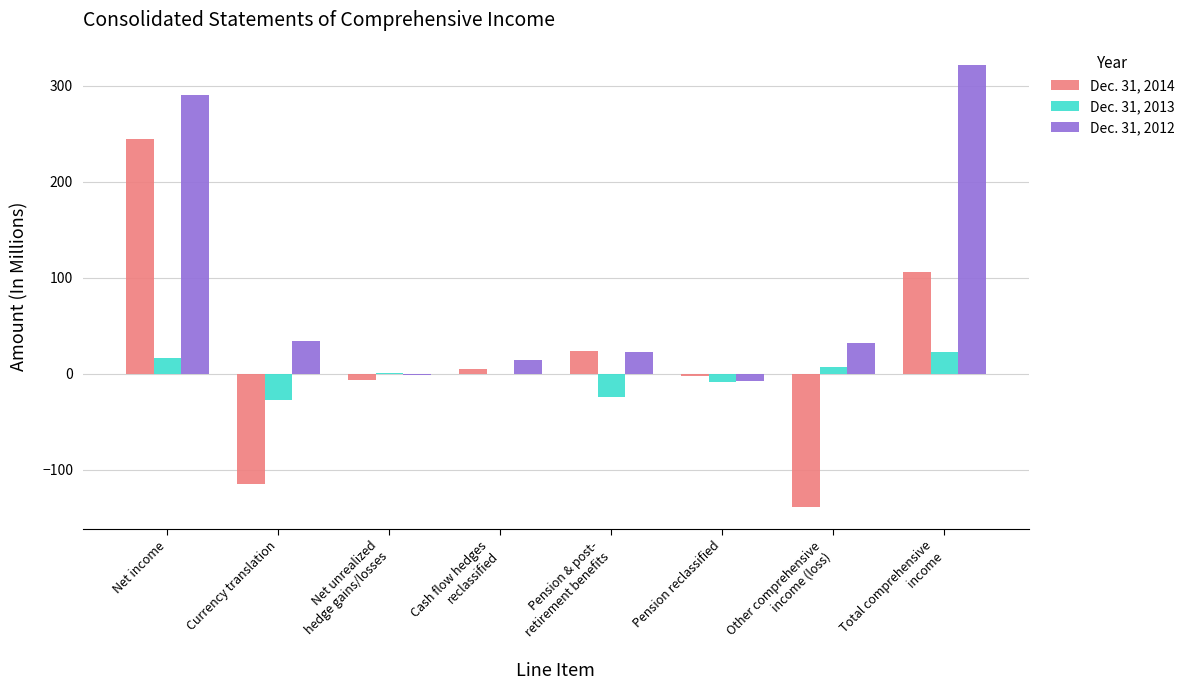

Are the bars horizontal?

No